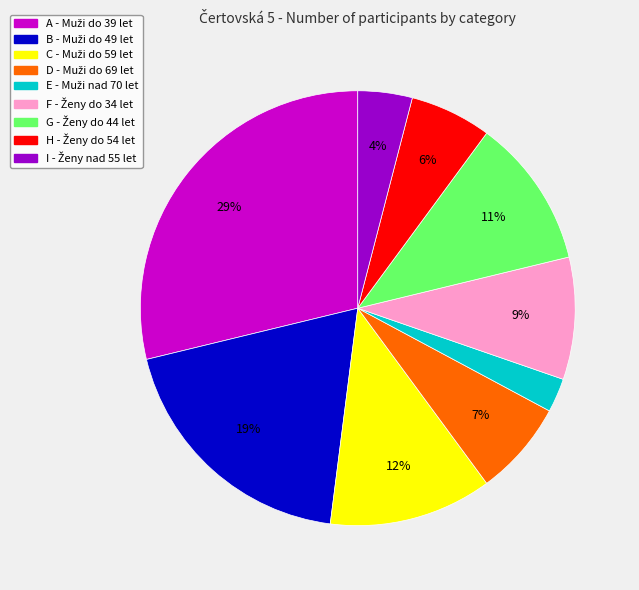

To the nearest percent, what is the difference between the largest and smallest slice percentages?

26%